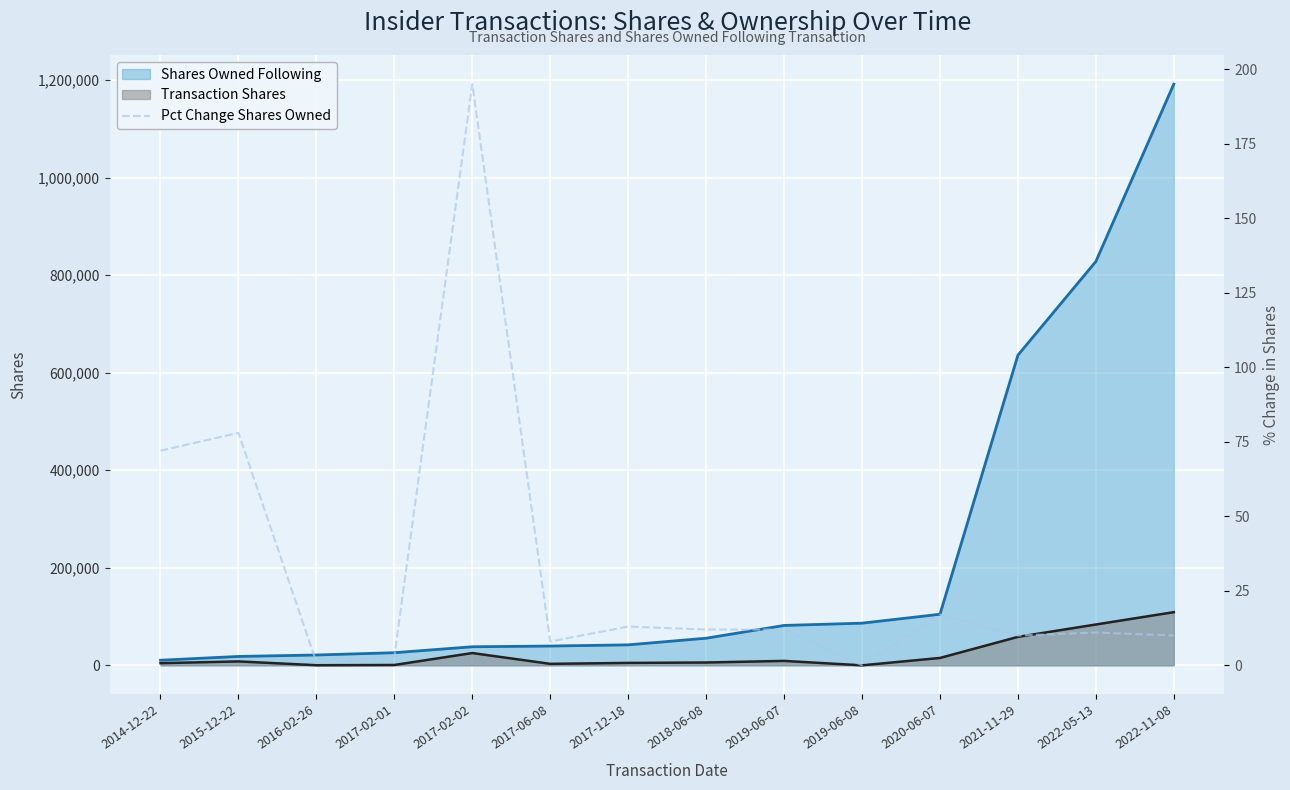

What is the spread (max minus min) of values at 2021-11-29?

635930